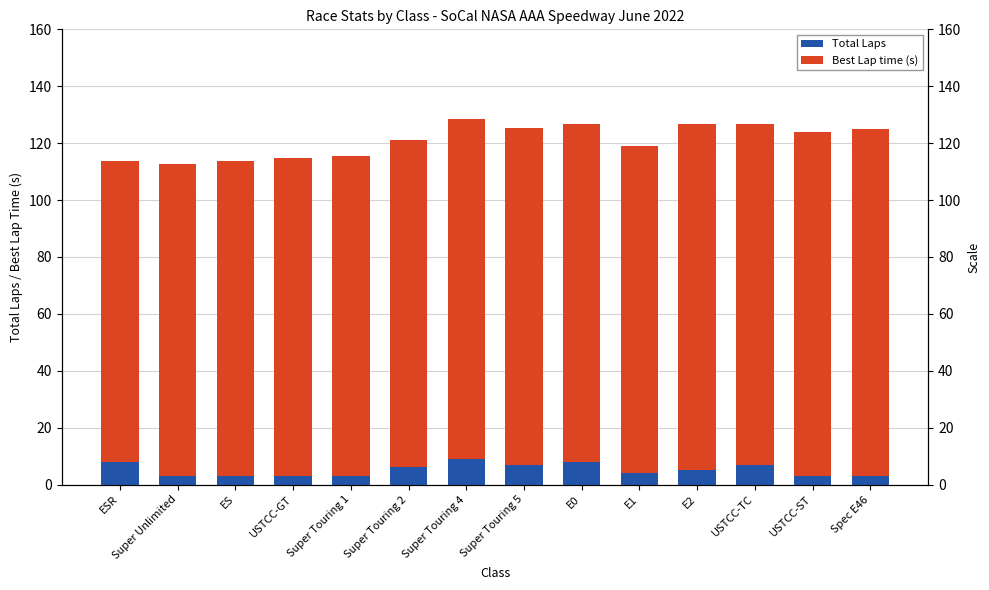

List the labels in order of Total Laps value, smallest first.

Super Unlimited, ES, USTCC-GT, Super Touring 1, USTCC-ST, Spec E46, E1, E2, Super Touring 2, Super Touring 5, USTCC-TC, ESR, E0, Super Touring 4